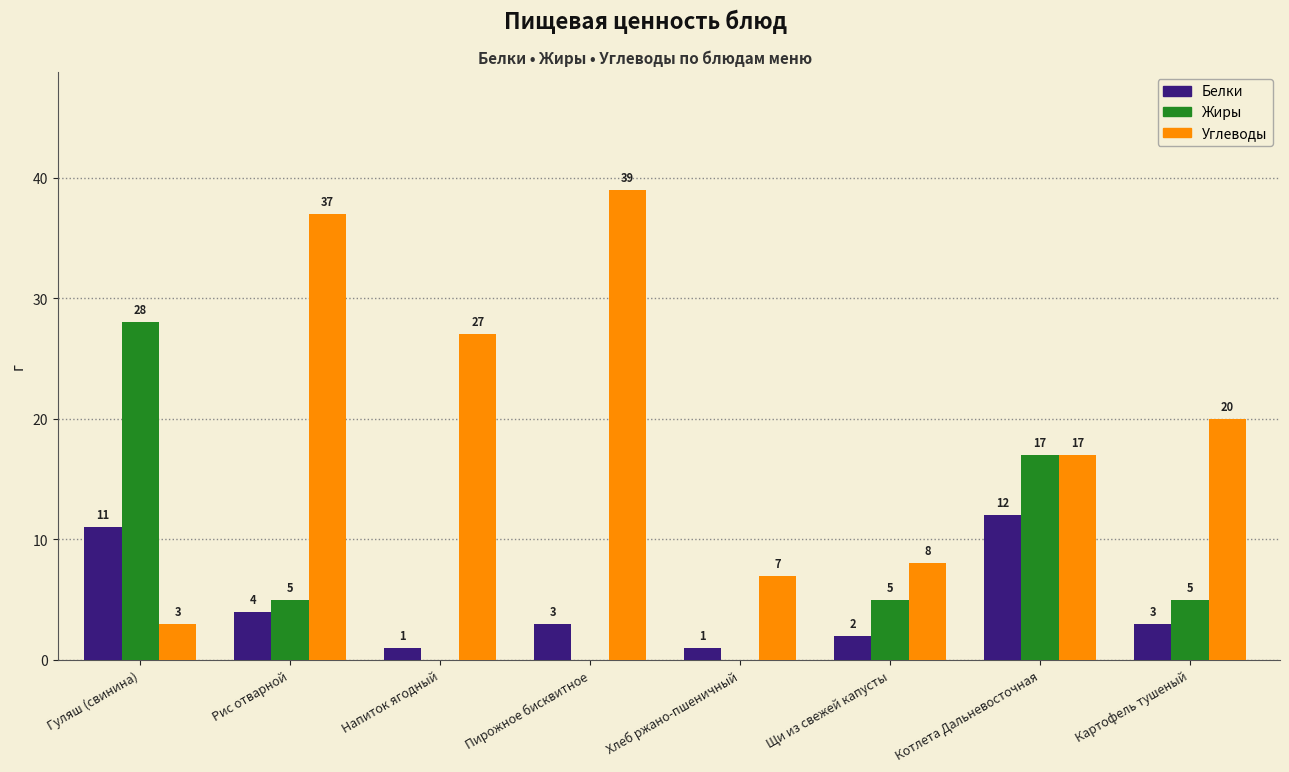

What is the highest value of the Жиры series?

28